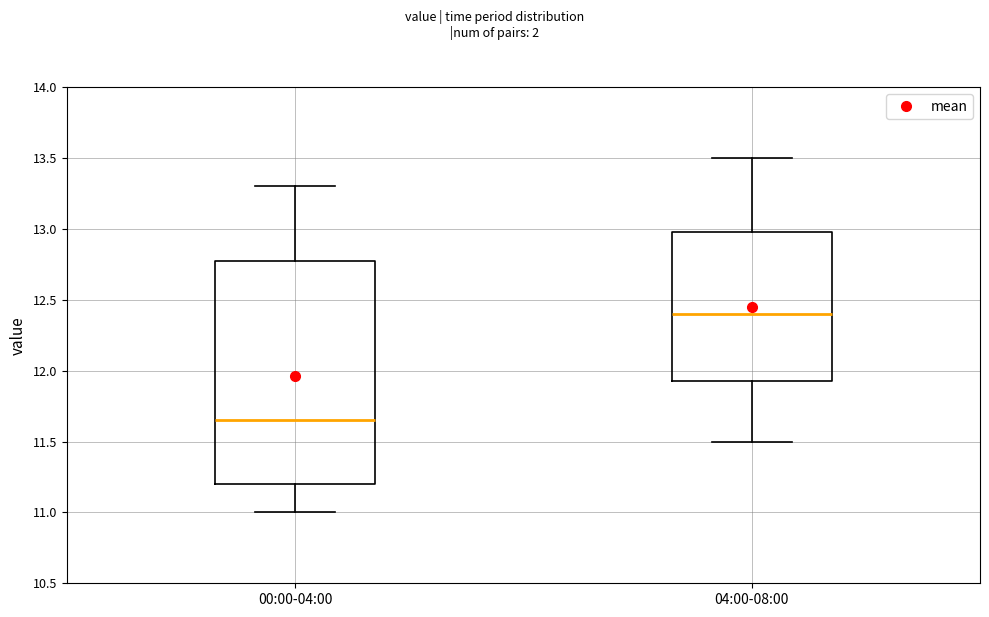

Which box is the tallest, from its lower edge to its upper edge?

00:00-04:00